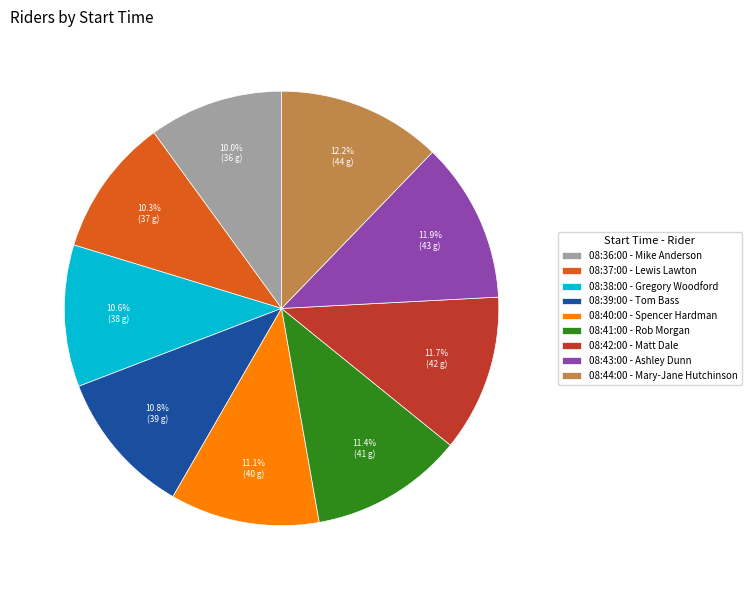

Does 08:44:00 account for over 50% of the chart?

No